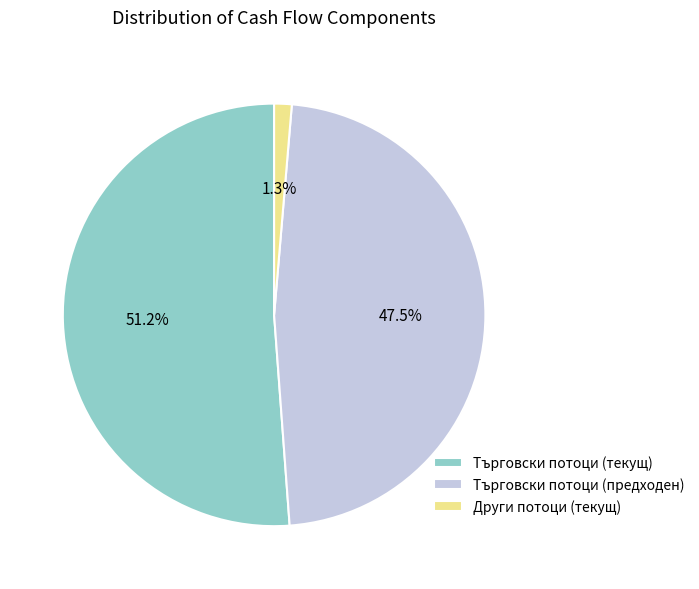

Which has a higher value, Търговски потоци (предходен) or Други потоци (текущ)?

Търговски потоци (предходен)